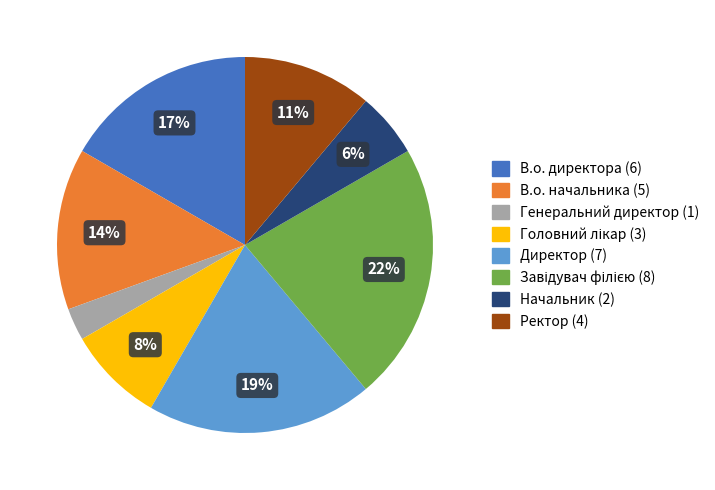

Count the number of slices in the pie.

8